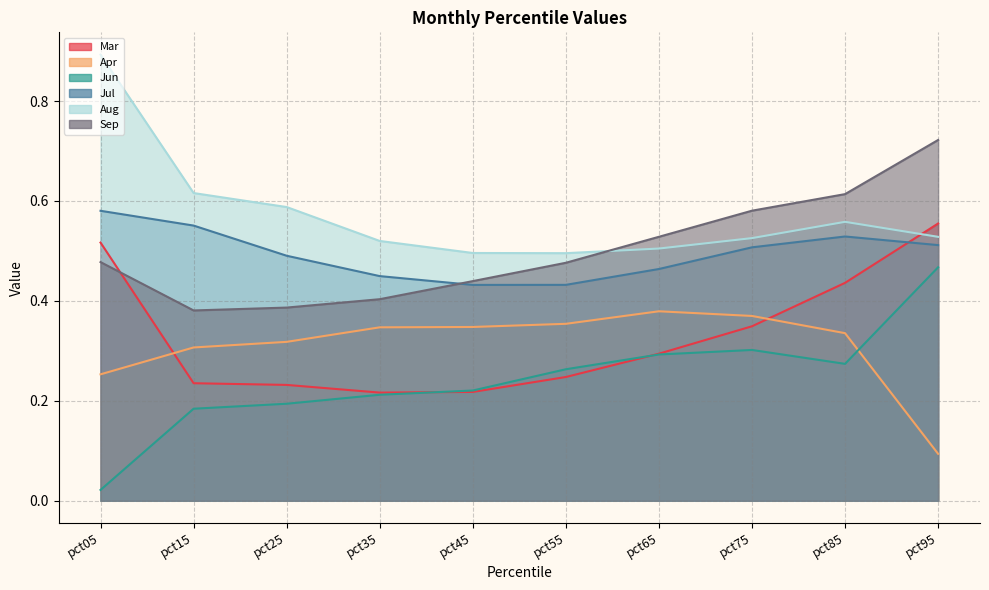

Does the chart display data point markers on the line(s)?

No